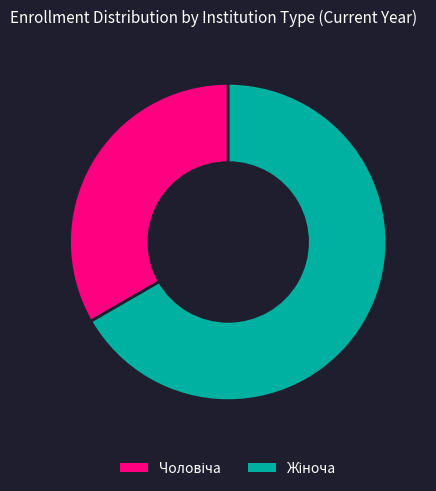

Is there any slice that represents more than half of the pie?

Yes